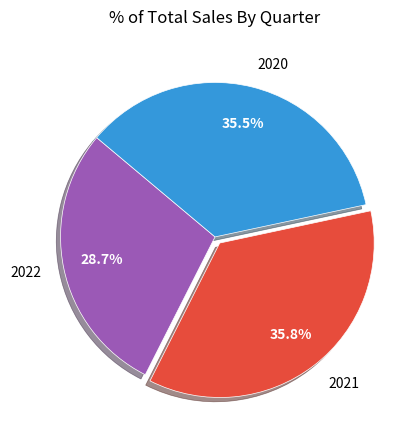

Count the number of slices in the pie.

3